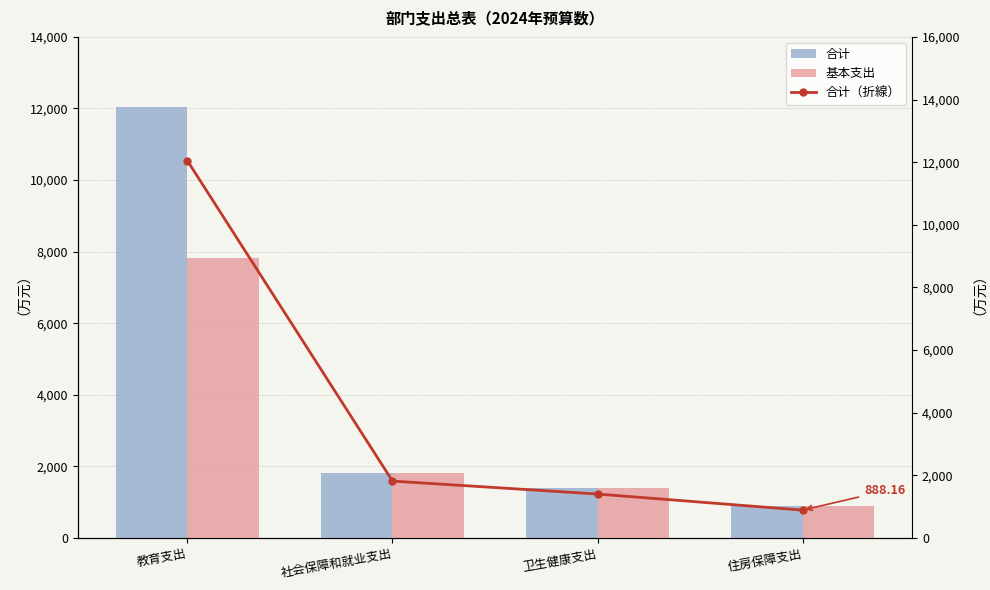

How many groups of bars are there?

4